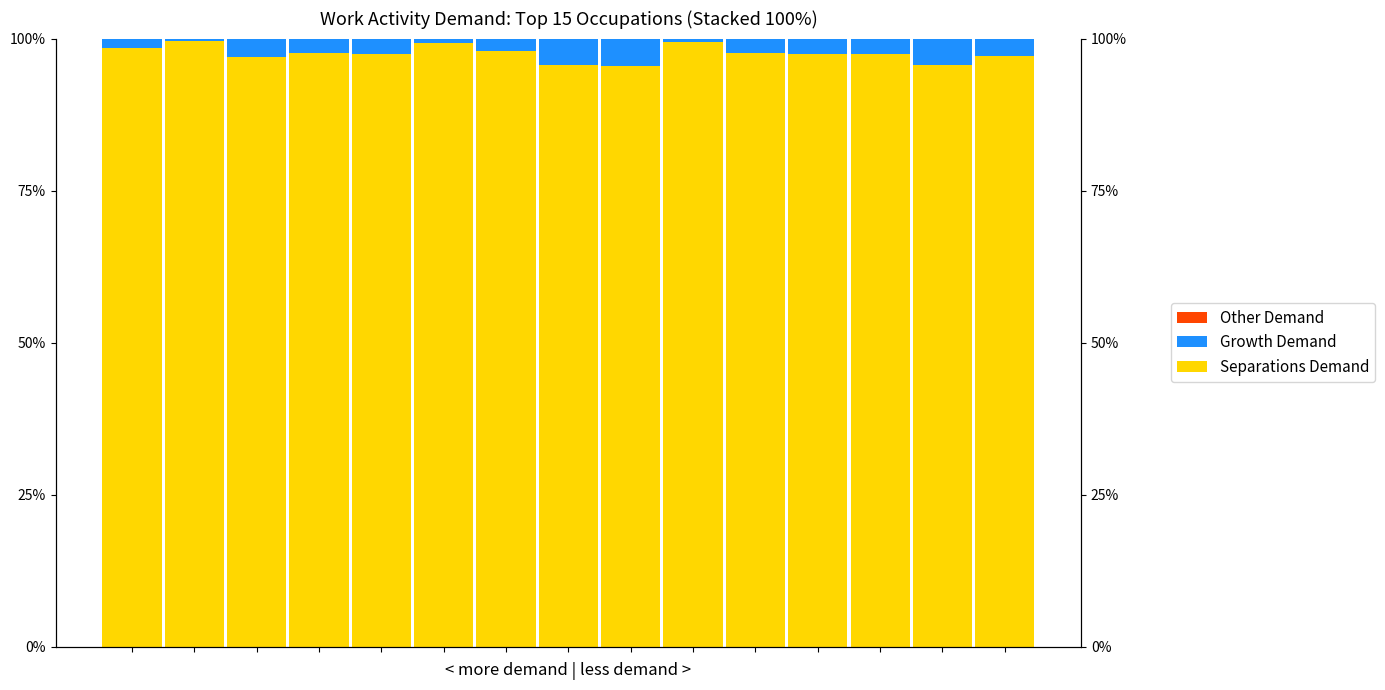

What are all the series names shown in the legend?

Separations Demand, Growth Demand, Other Demand